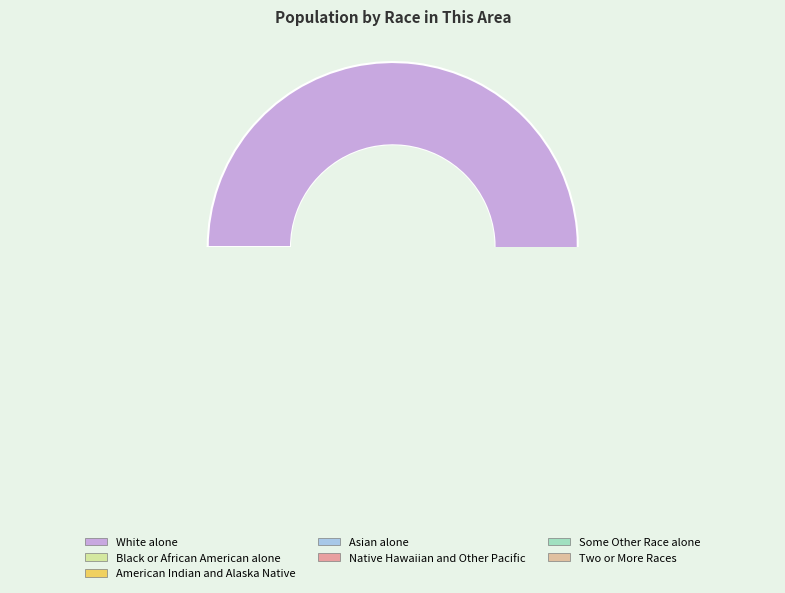

What is the largest slice in the pie chart?

White alone